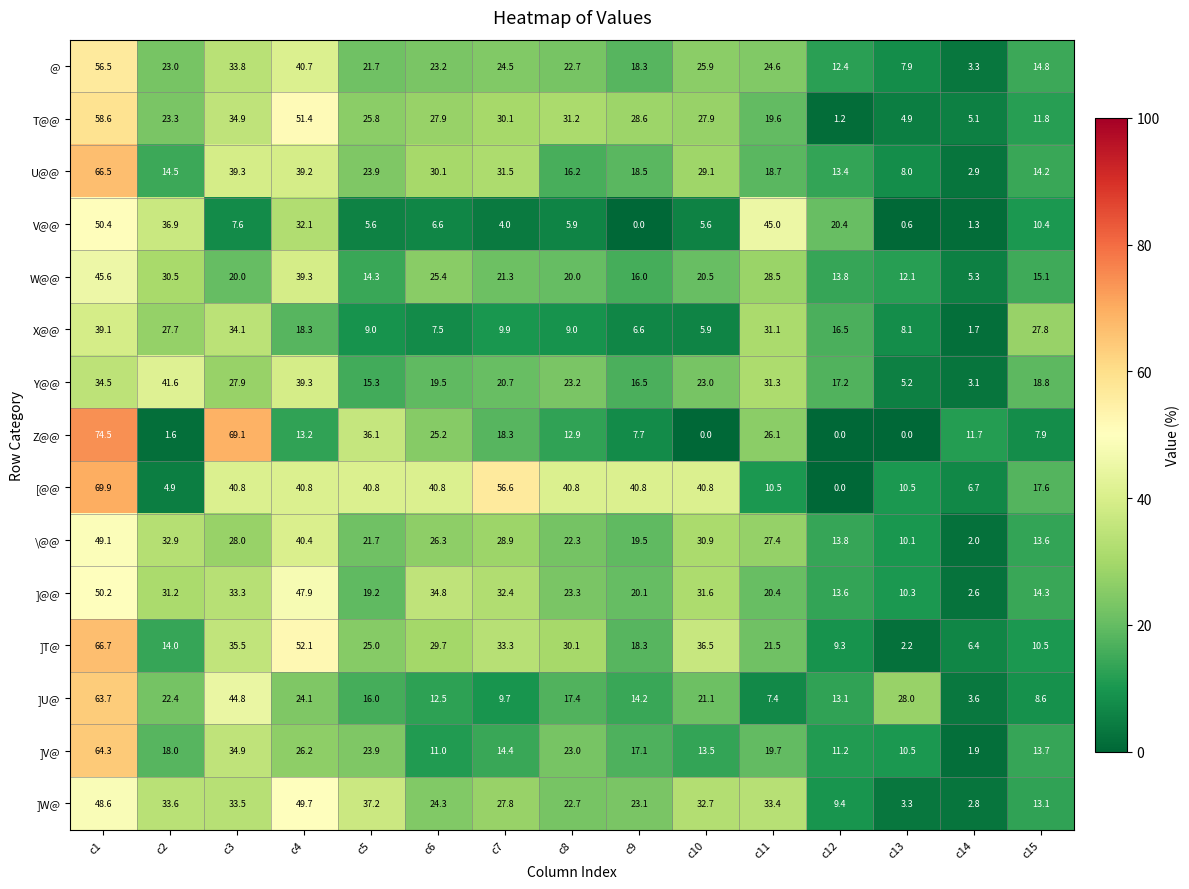

What is the spread (max minus min) of values at c6?

34.2